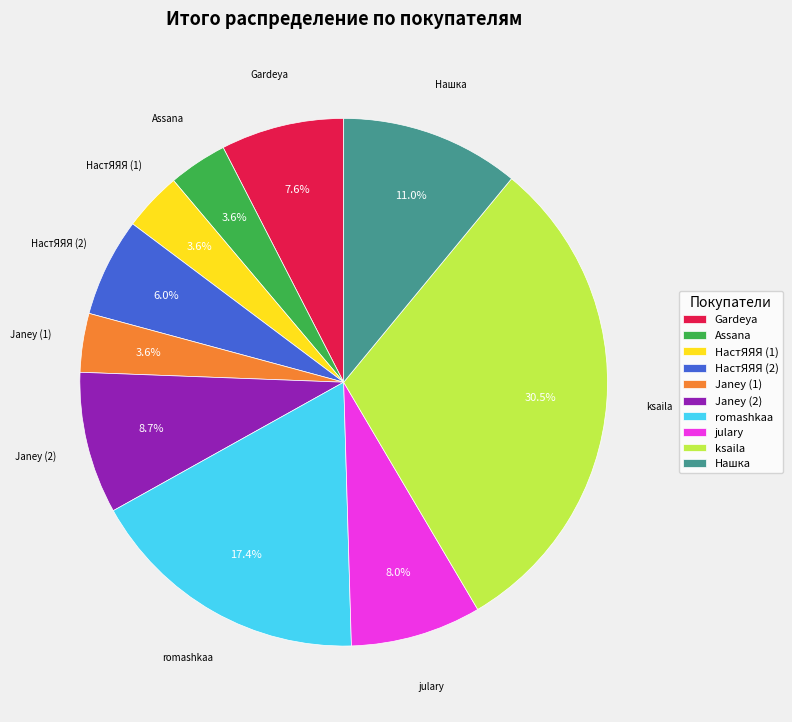

How many slices are in this pie chart?

10